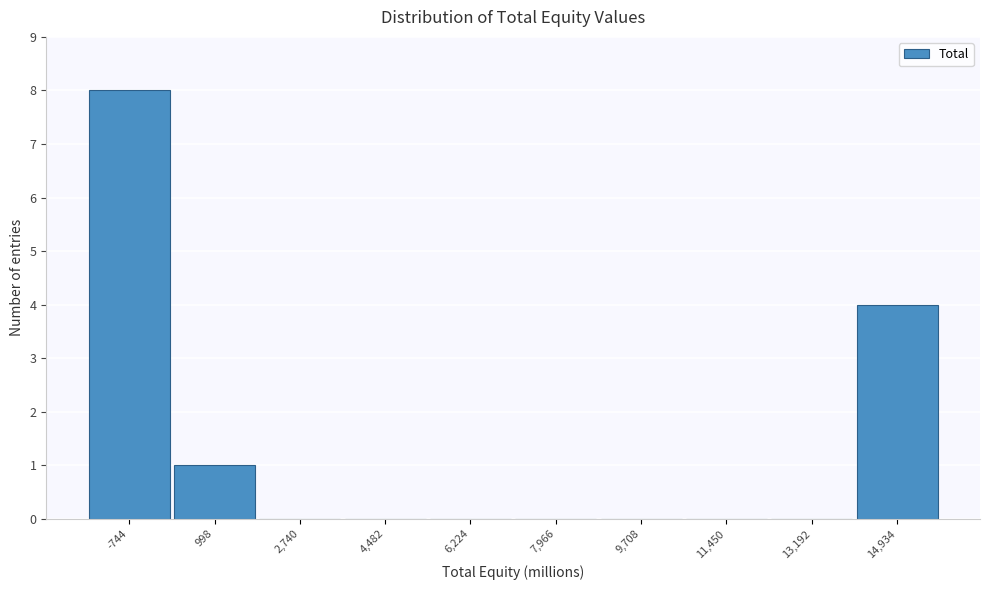

How tall is the bar that spans 200 to 1800 on the x-axis? Neither the bar edges nor the heights are printed on the chart, so give them approximately, as read against the axes.

1